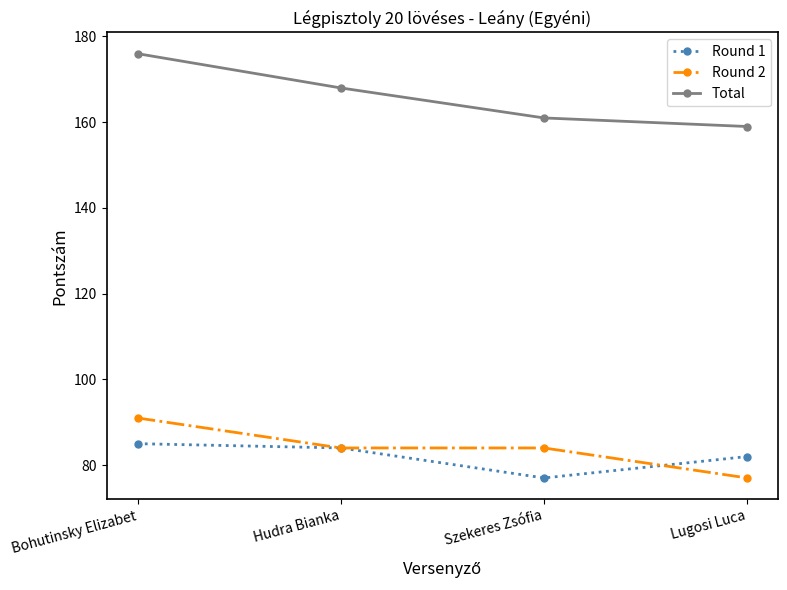

Does the chart display data point markers on the line(s)?

Yes